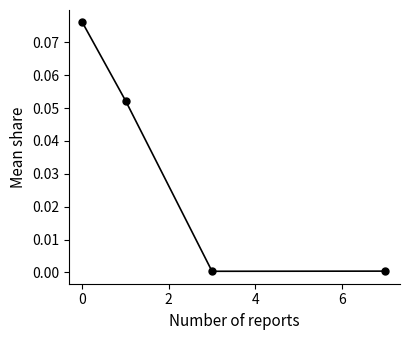

Reading left to right, transcribe all the data shown in this chart.

0.1	0.1	0.0	0.0